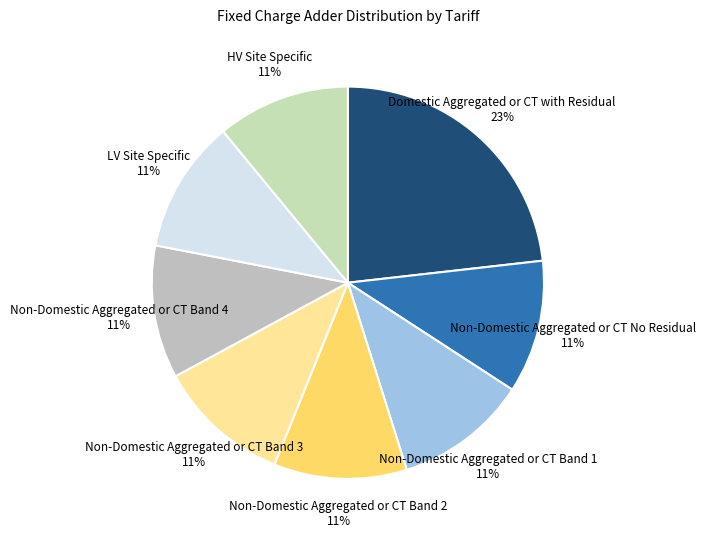

What percentage is the Non-Domestic Aggregated or CT No Residual slice, to the nearest percent?

11%